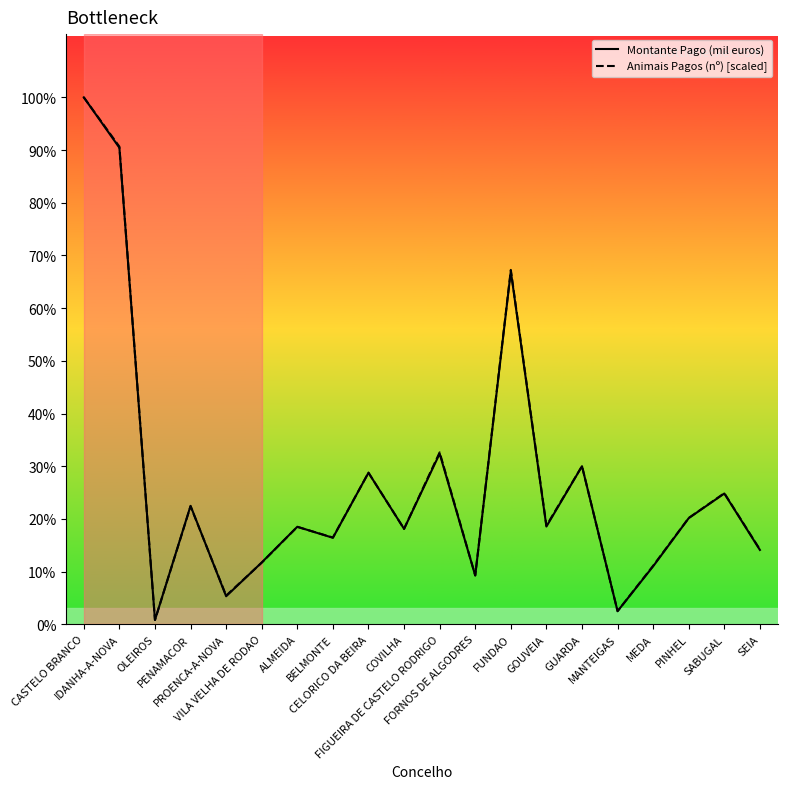

True or false: Montante Pago (mil euros) and Animais Pagos (nº) [scaled] intersect in this chart.

True